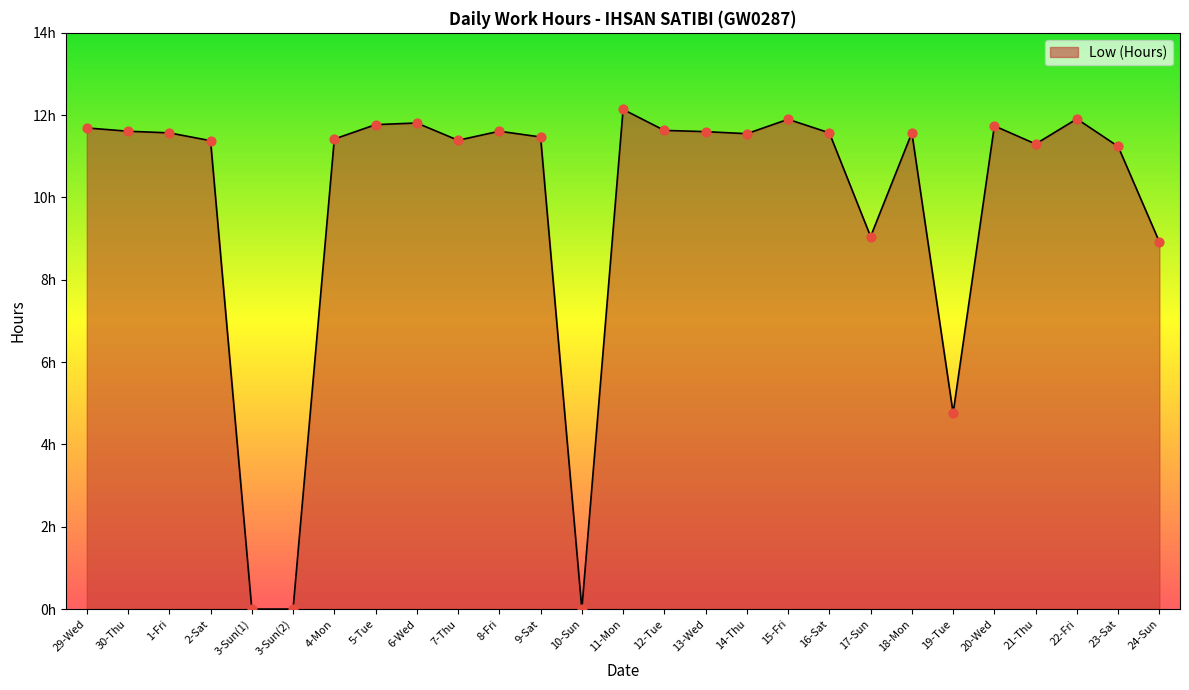

Which has a higher value, 20-Wed or 4-Mon?

20-Wed